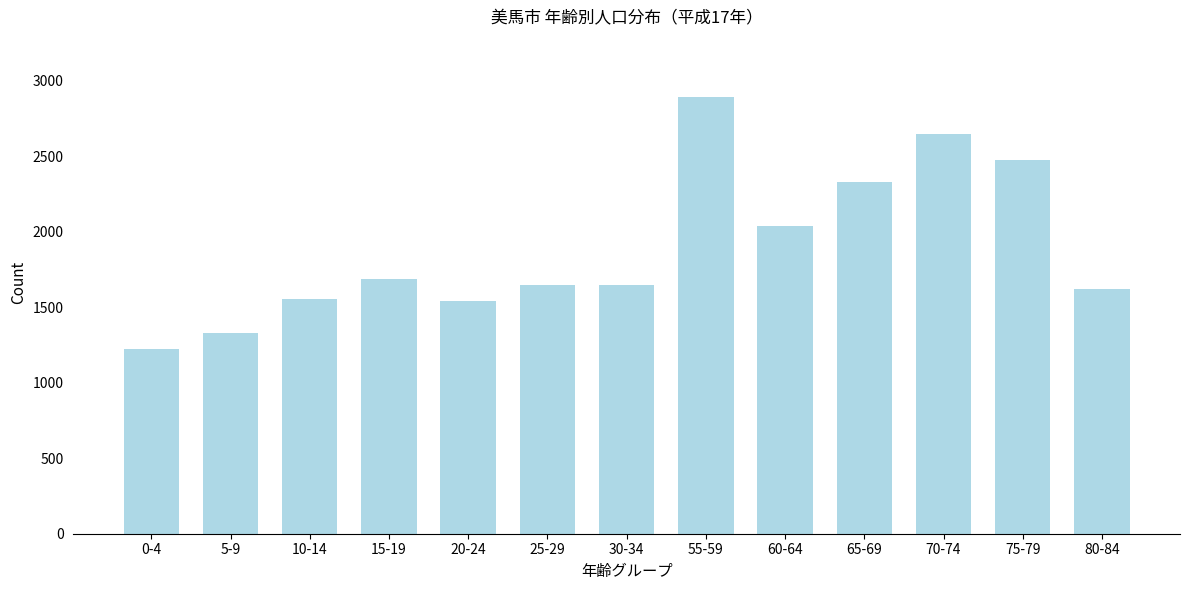

What is the sum of all values?

24622